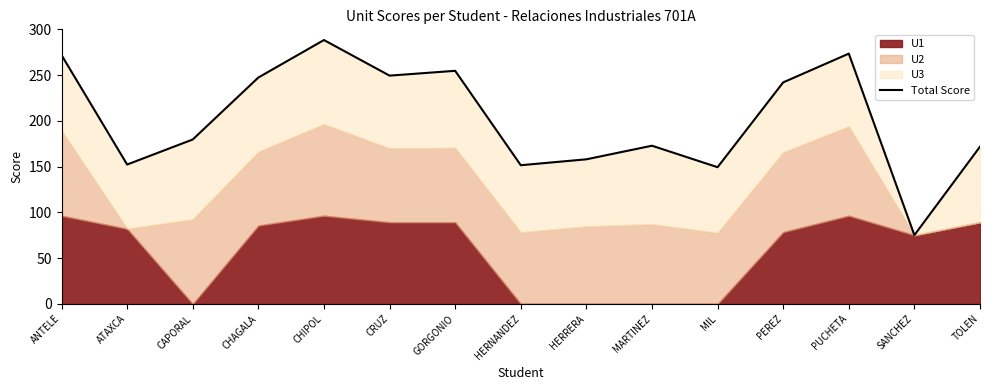

What position from the right is CAPORAL?

13